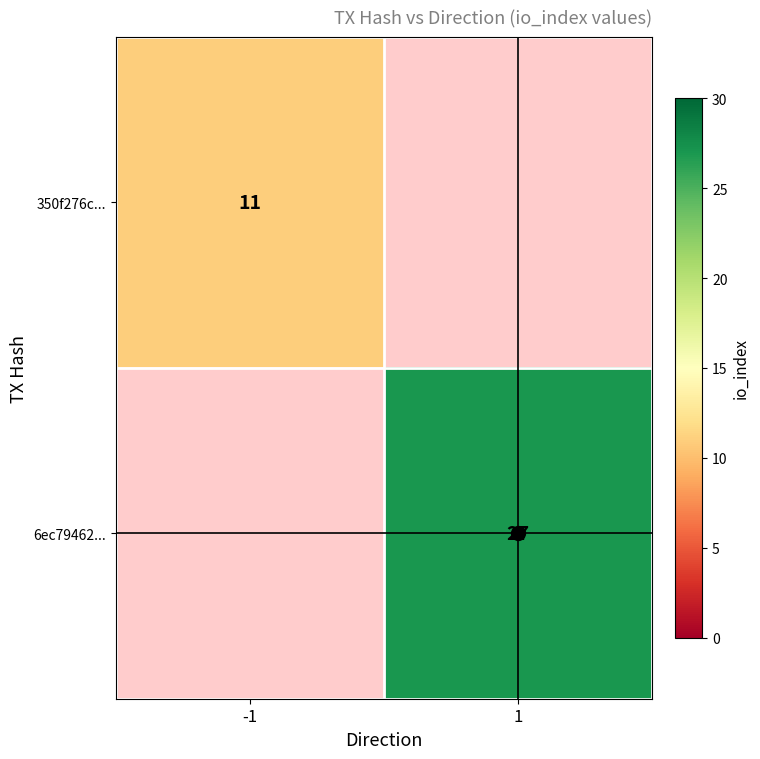

Count the number of categories in the chart.

2